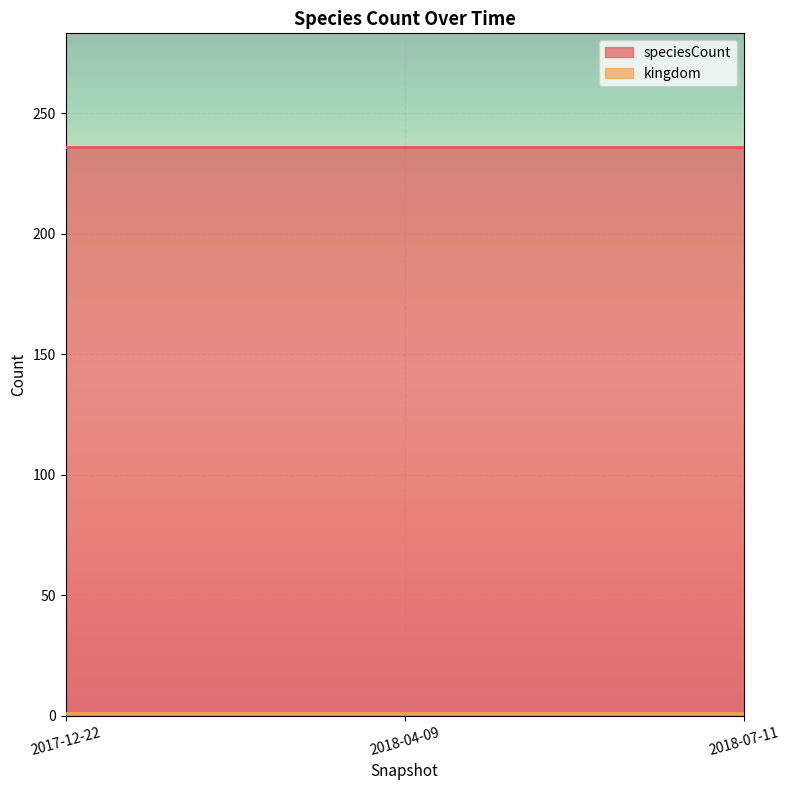

At how many categories does at least one series exceed 147?

3